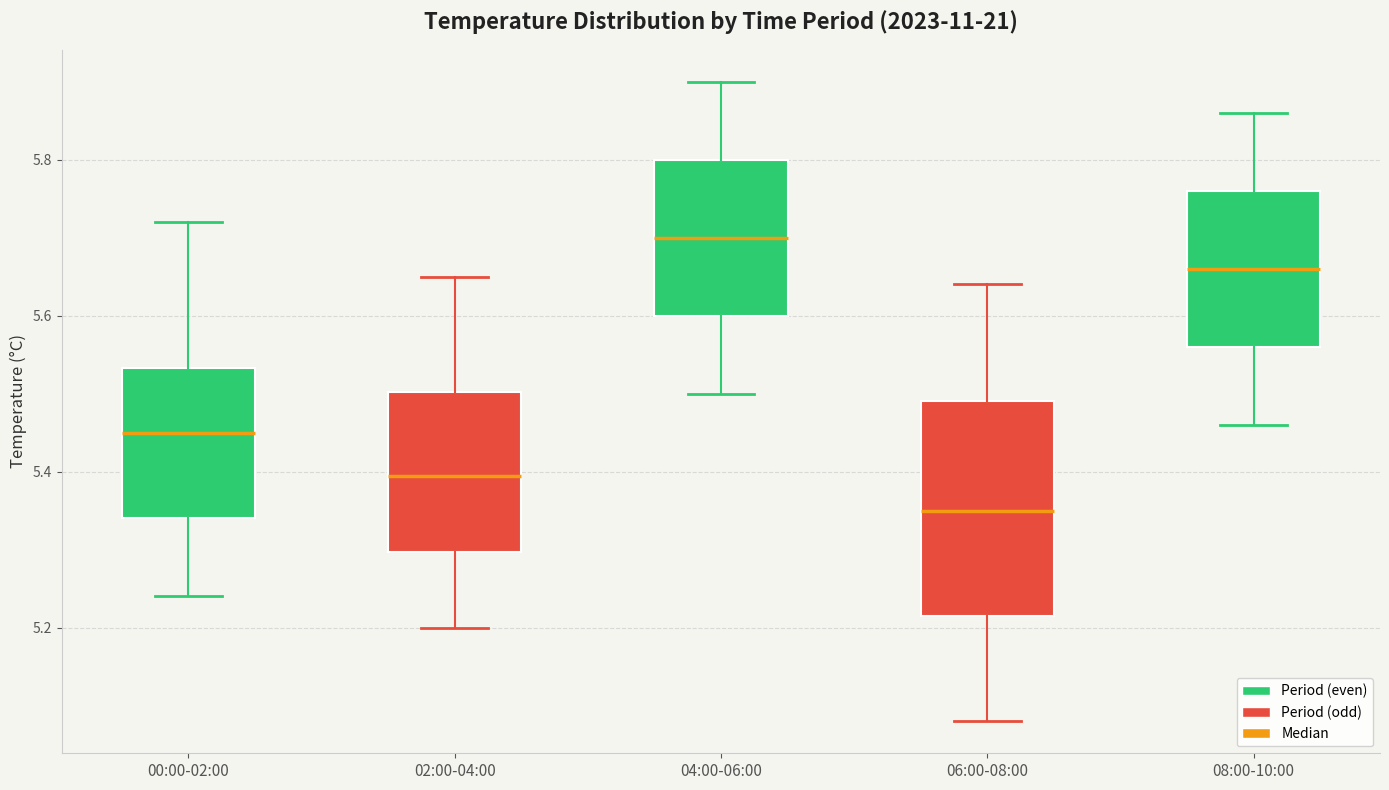

Reading left to right, transcribe this box plot: for each box, give where its median line is, the range the box spans, and where its two whiskers end, as read against the y-axis. The values are not printed on the chart, so give them approximately, as read against the axis.

00:00-02:00: median 5.46, box 5.34 to 5.54, whiskers 5.24 to 5.72
02:00-04:00: median 5.40, box 5.30 to 5.50, whiskers 5.20 to 5.66
04:00-06:00: median 5.70, box 5.60 to 5.80, whiskers 5.50 to 5.90
06:00-08:00: median 5.36, box 5.22 to 5.50, whiskers 5.08 to 5.64
08:00-10:00: median 5.66, box 5.56 to 5.76, whiskers 5.46 to 5.86